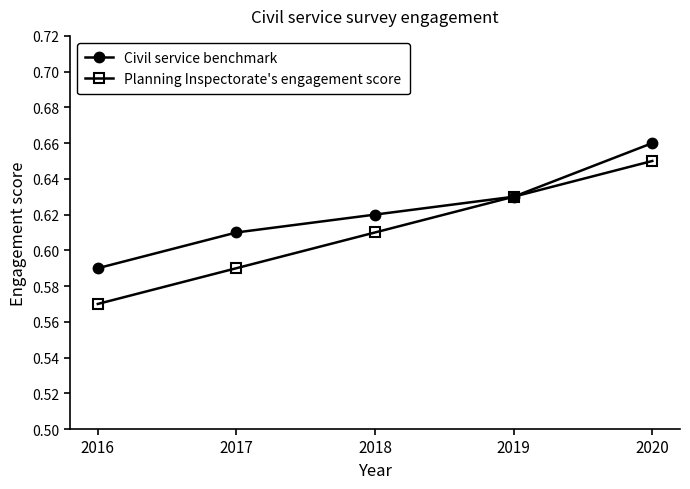

What is the total value across all series at 2020?

1.3